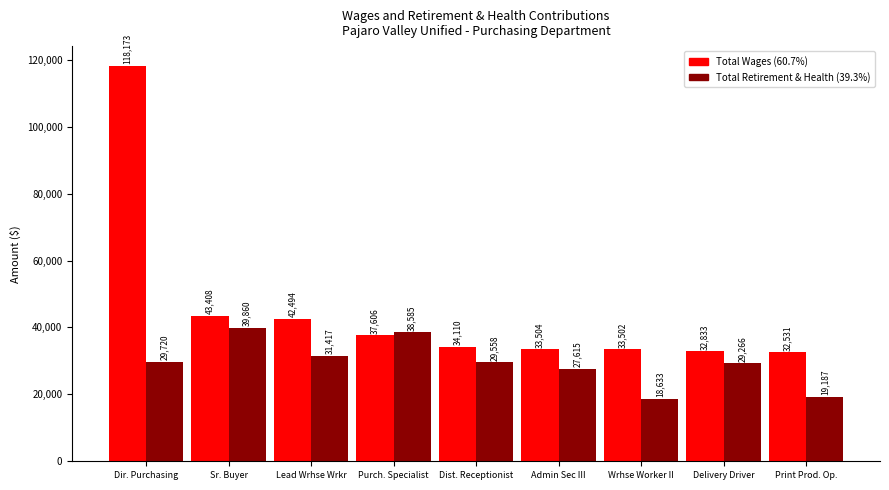

What is the maximum value shown in the chart?

118173